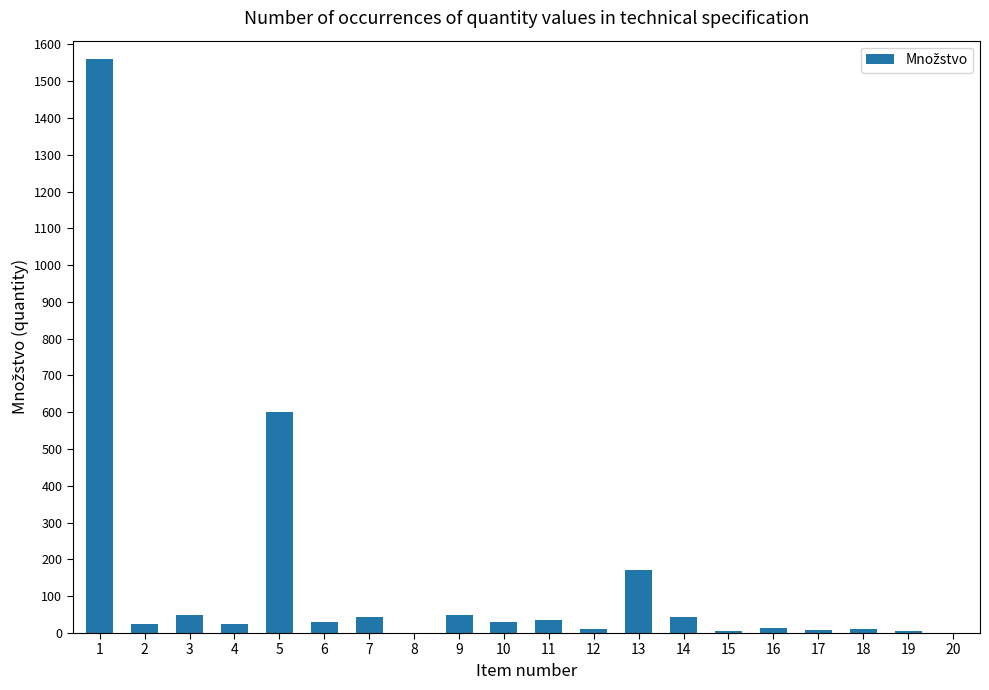

Approximately how many times larger is the value at 5 compared to 3?

12.5